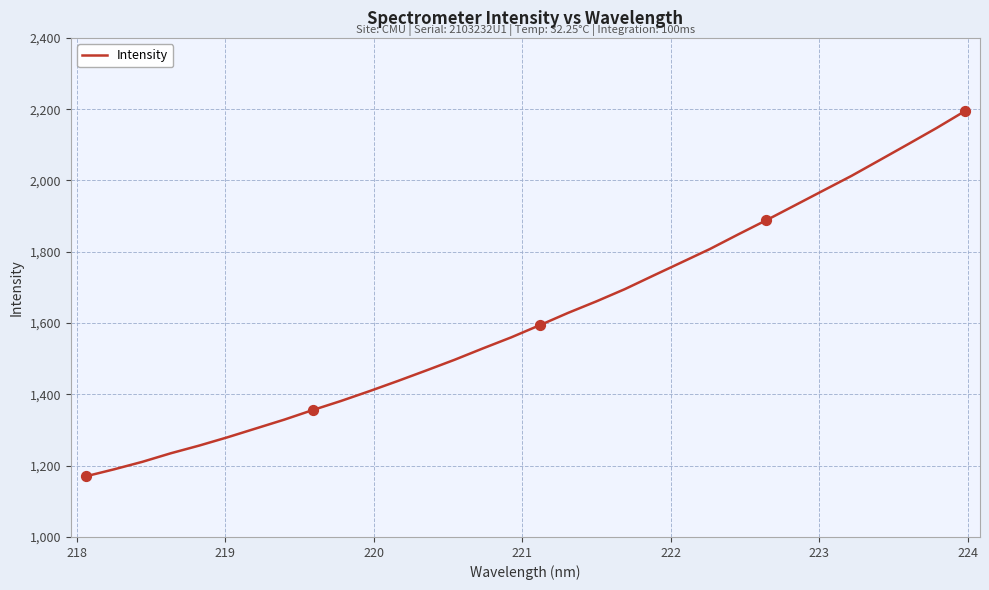

What is the maximum value shown in the chart?

2194.4